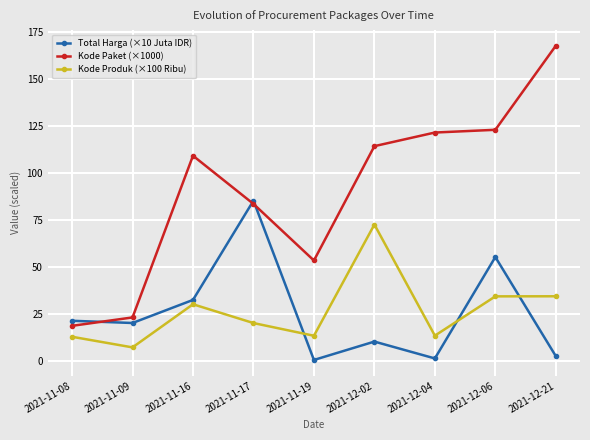

Which series has the largest total across all categories?

Kode Paket (×1000)